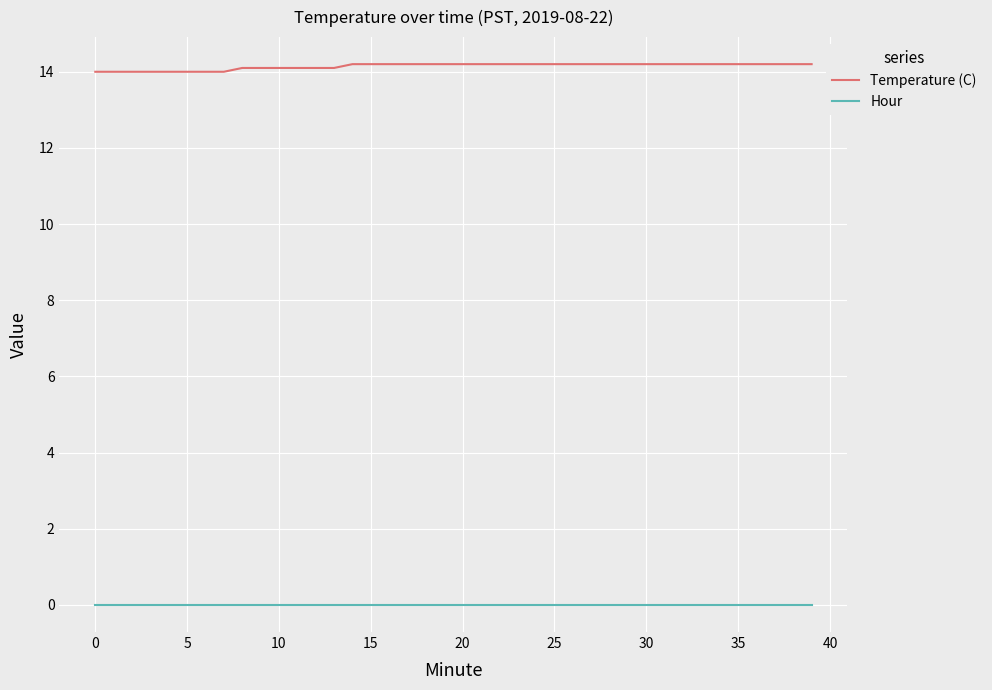

True or false: Hour and Temperature (C) cross at least once.

False